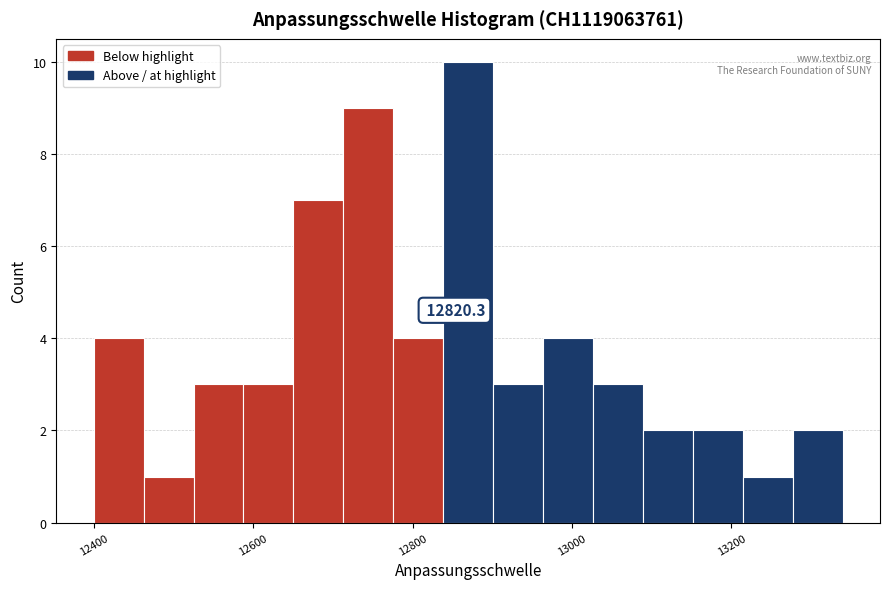

Around what value on the x-axis is the tallest bar? Give the approximate position of its centre, as read against the axis.

12860